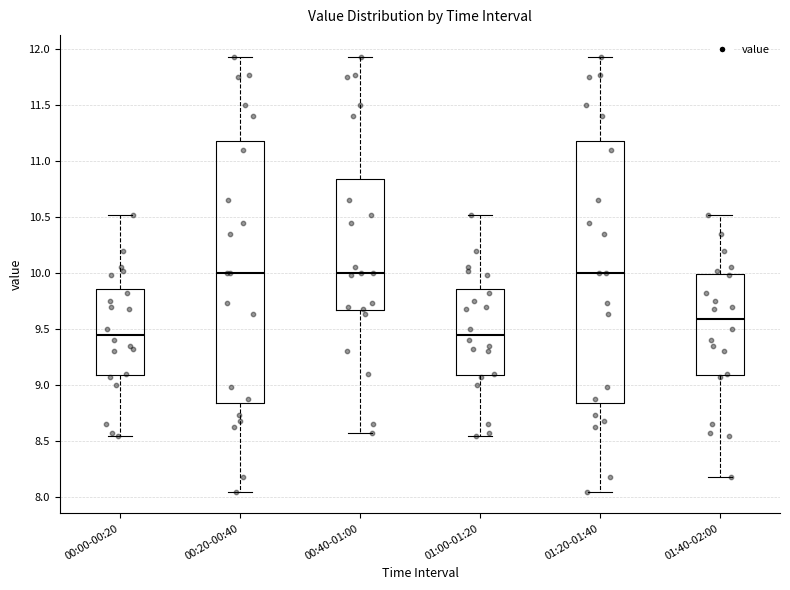

Where does the median line of the box for 01:40-02:00 sit on the y-axis? The values are not printed on the chart, so give them approximately, as read against the axis.

9.60